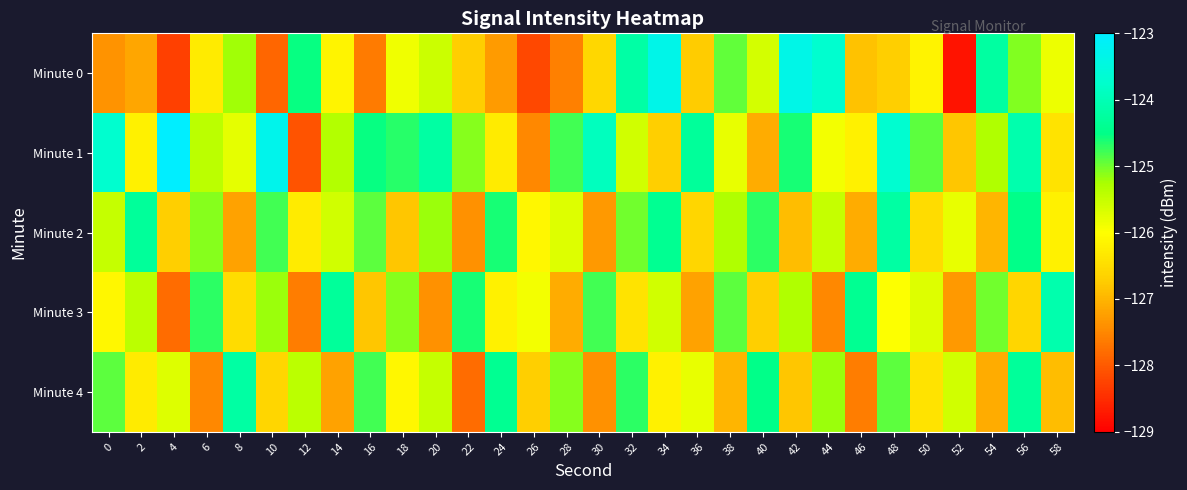

Reading right to left, extract all data points from this chart.

Minute 0: 58=-125.8	56=-125.1	54=-124.2	52=-128.8	50=-126.2	48=-126.7	46=-126.8	44=-123.7	42=-123.4	40=-125.6	38=-124.9	36=-126.7	34=-123.3	32=-124.2	30=-126.6	28=-127.6	26=-128.2	24=-127.3	22=-126.7	20=-125.5	18=-125.9	16=-127.6	14=-126.2	12=-124.5	10=-127.9	8=-125.2	6=-126.3	4=-128.3	2=-127.2	0=-127.4
Minute 1: 58=-126.4	56=-124.1	54=-125.3	52=-126.8	50=-124.9	48=-123.7	46=-126.2	44=-125.9	42=-124.6	40=-127.1	38=-125.8	36=-124.3	34=-126.7	32=-125.6	30=-123.9	28=-124.8	26=-127.5	24=-126.3	22=-125.1	20=-124.2	18=-124.7	16=-124.5	14=-125.3	12=-128.1	10=-123.3	8=-125.8	6=-125.4	4=-123.0	2=-126.2	0=-123.7
Minute 2: 58=-126.2	56=-124.5	54=-127.0	52=-125.8	50=-126.5	48=-124.2	46=-127.1	44=-125.5	42=-126.9	40=-124.7	38=-125.3	36=-126.6	34=-124.4	32=-125.0	30=-127.3	28=-125.7	26=-126.1	24=-124.6	22=-127.4	20=-125.2	18=-126.8	16=-124.9	14=-125.6	12=-126.3	10=-124.8	8=-127.2	6=-125.1	4=-126.7	2=-124.3	0=-125.5
Minute 3: 58=-124.1	56=-126.6	54=-125.0	52=-127.3	50=-125.7	48=-126.0	46=-124.4	44=-127.5	42=-125.3	40=-126.7	38=-124.9	36=-127.2	34=-125.6	32=-126.4	30=-124.8	28=-127.1	26=-125.9	24=-126.2	22=-124.6	20=-127.4	18=-125.1	16=-126.8	14=-124.3	12=-127.6	10=-125.2	8=-126.5	6=-124.7	4=-127.8	2=-125.4	0=-126.1
Minute 4: 58=-126.9	56=-124.3	54=-127.1	52=-125.6	50=-126.4	48=-124.9	46=-127.6	44=-125.2	42=-126.8	40=-124.5	38=-127.0	36=-125.8	34=-126.2	32=-124.7	30=-127.4	28=-125.1	26=-126.7	24=-124.4	22=-127.8	20=-125.5	18=-126.1	16=-124.8	14=-127.2	12=-125.4	10=-126.6	8=-124.2	6=-127.5	4=-125.7	2=-126.3	0=-124.9